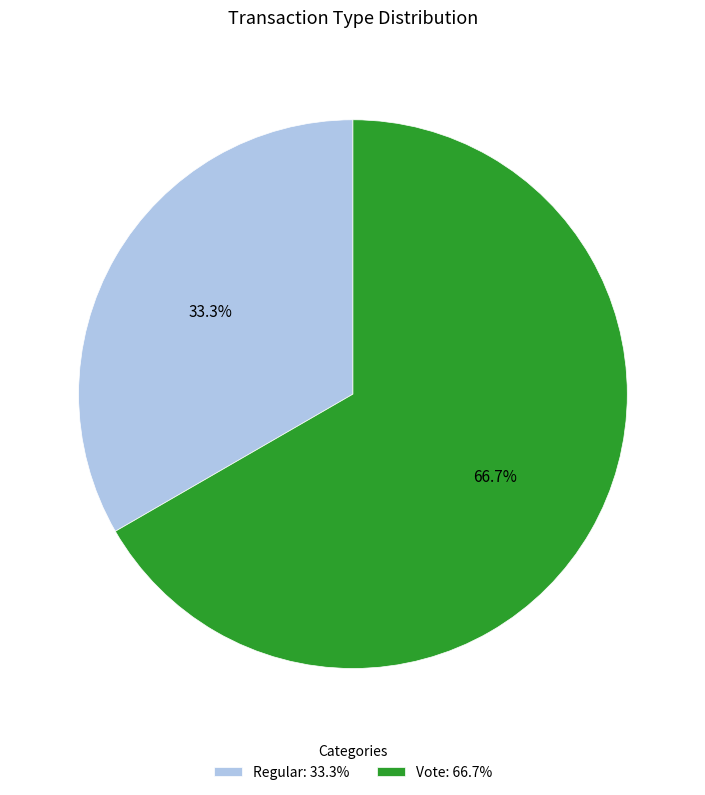

What portion of the pie excludes Vote?

33.3%